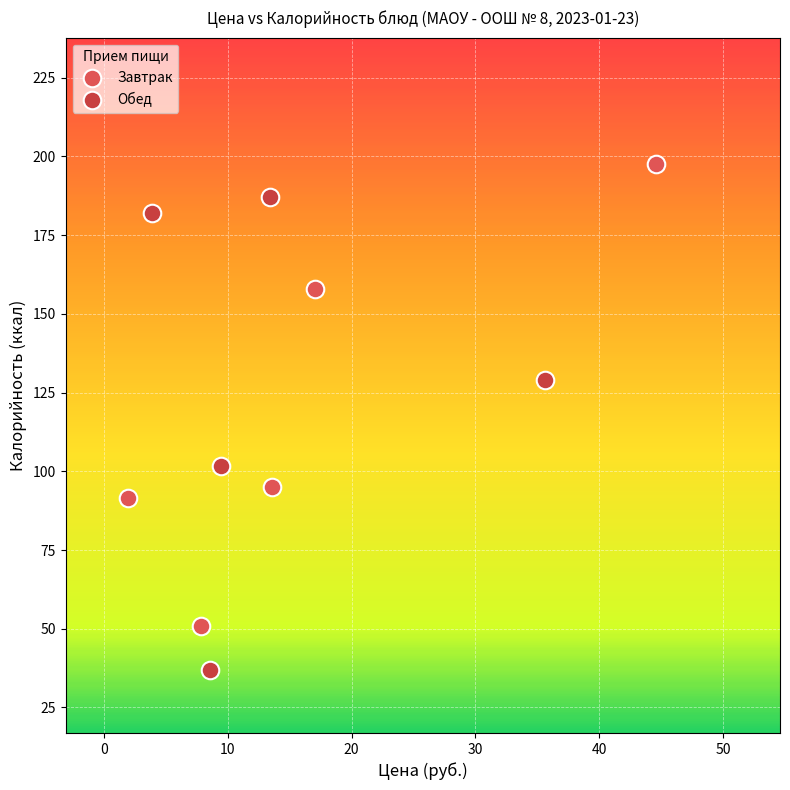

Which series has the widest spread of Y values?

Обед